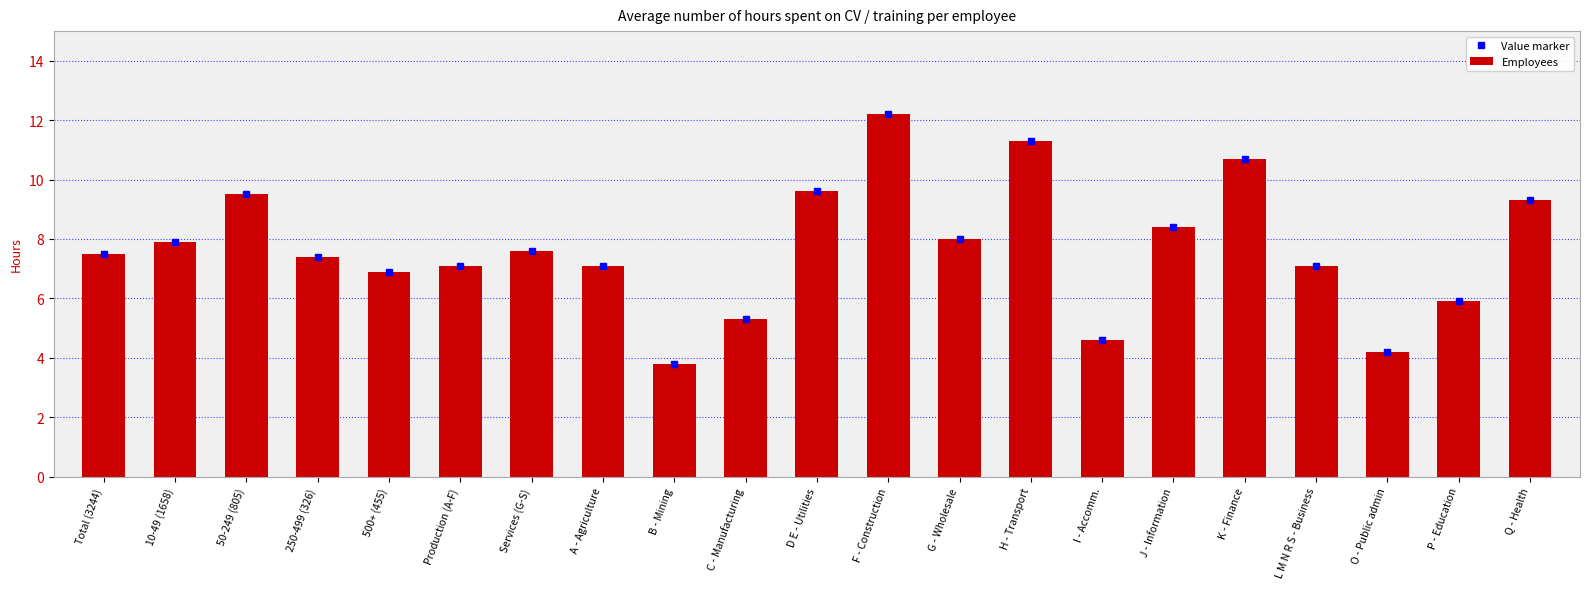

What is the label of the 2nd bar from the right?

P - Education